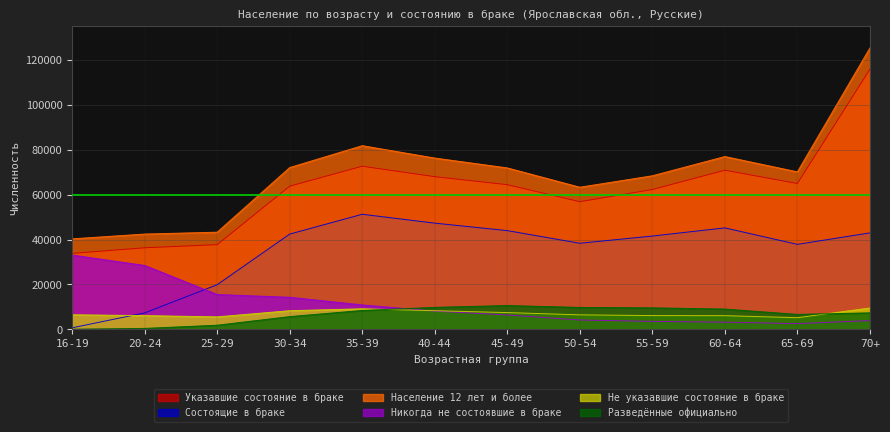

The Состоящие в браке series shows 63660 at 60-64. True or false?

False